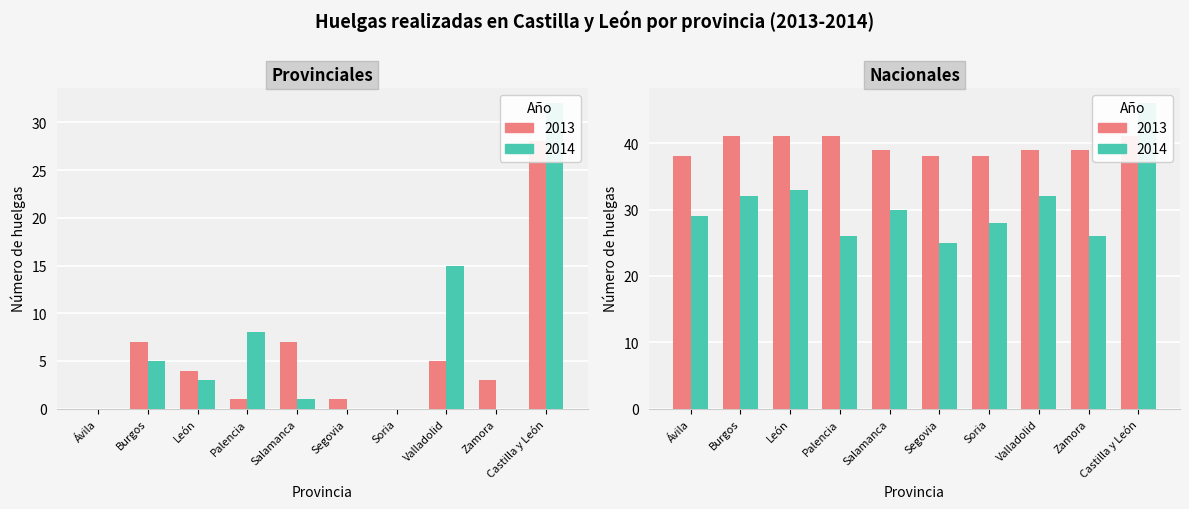

Which category has the highest value across all series?

Castilla y León